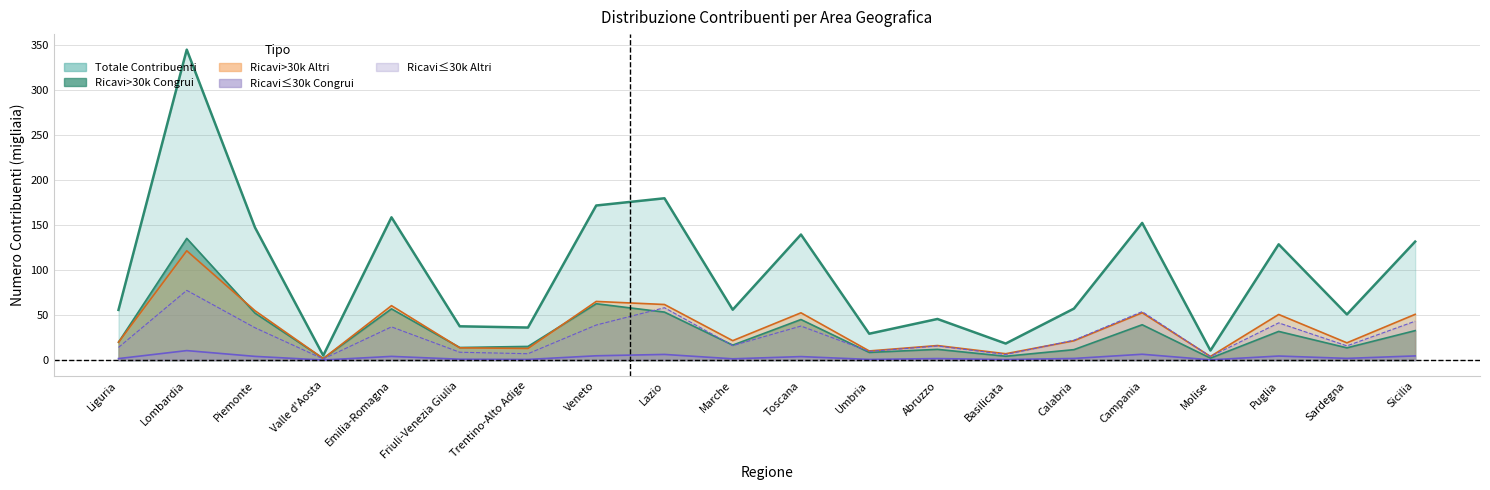

What position from the left is Molise?

17